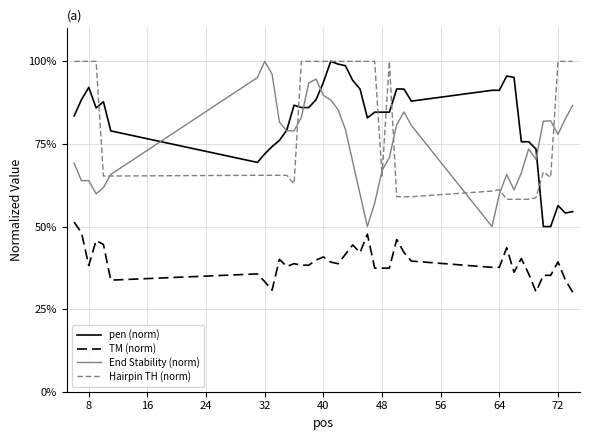

True or false: TM (norm) and End Stability (norm) intersect in this chart.

False